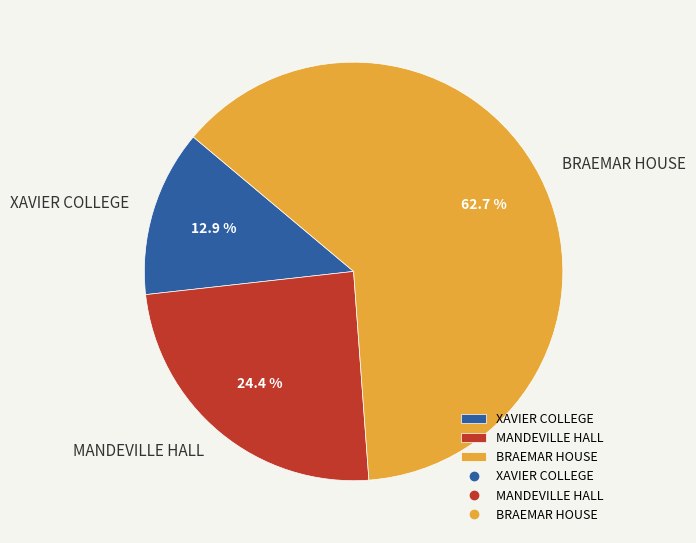

To the nearest percent, what is the average slice percentage?

33%